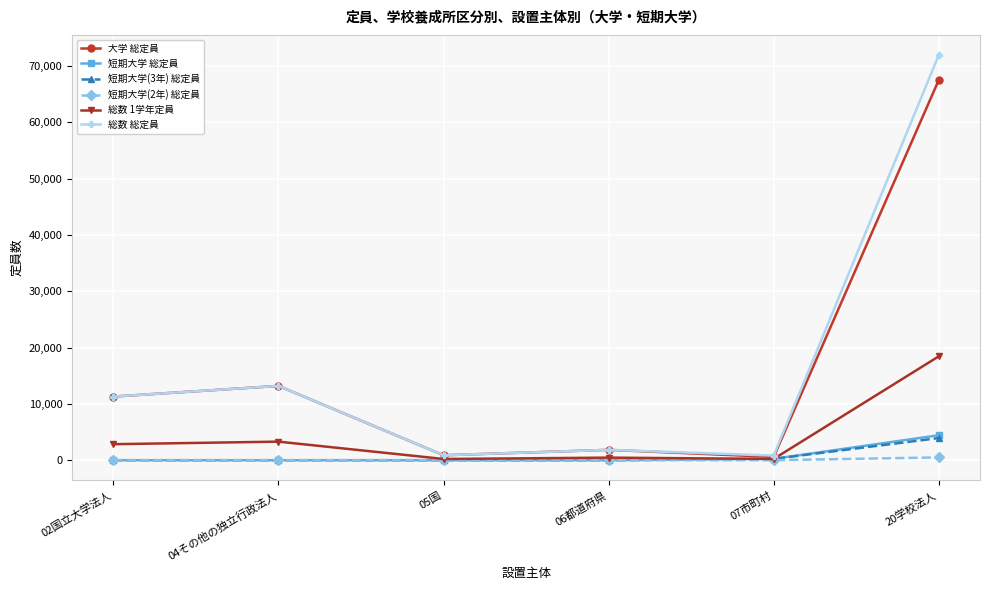

At which category is the sum across all series the highest?

20学校法人